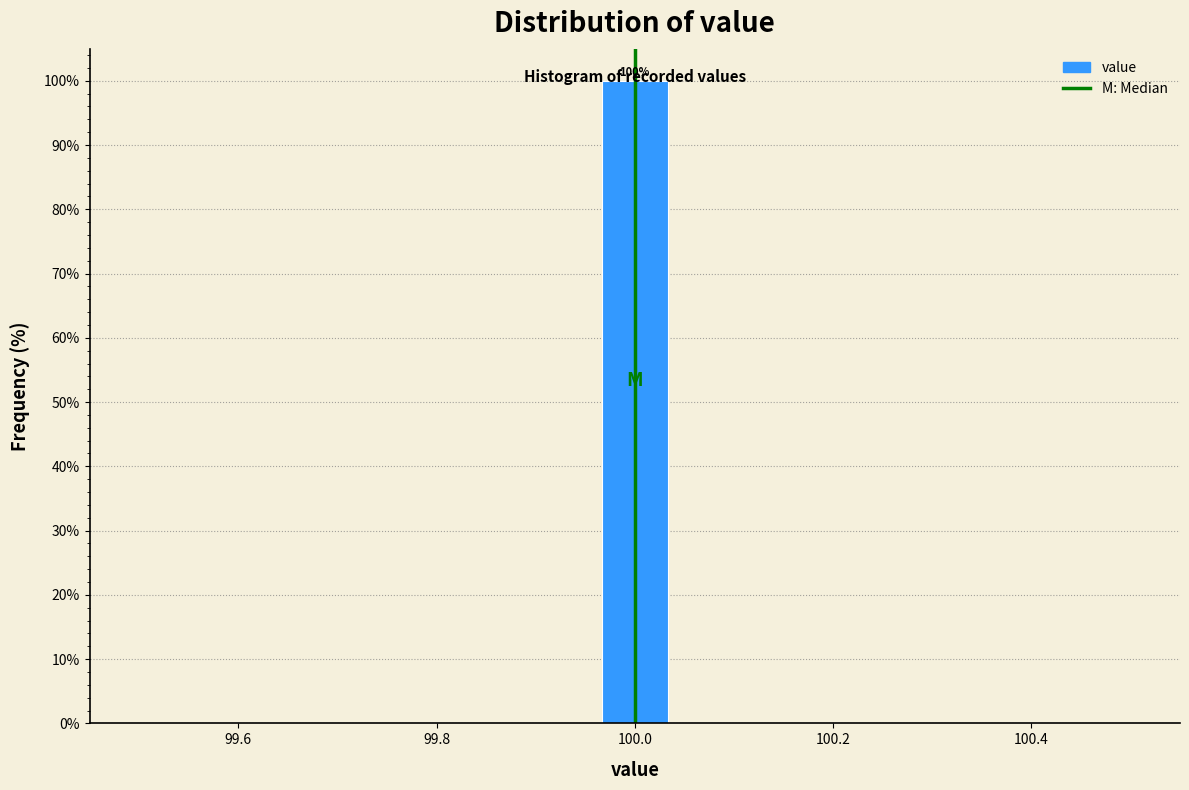

Read against the x-axis, roughly where is the centre of the tallest bar?

100.00